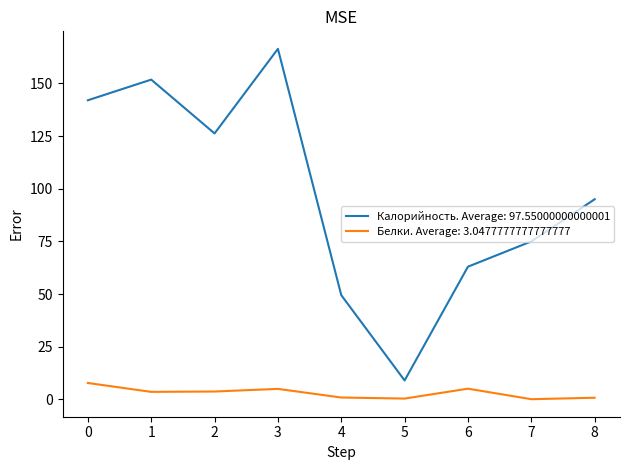

What are all the series names shown in the legend?

Калорийность. Average: 97.55000000000001, Белки. Average: 3.0477777777777777